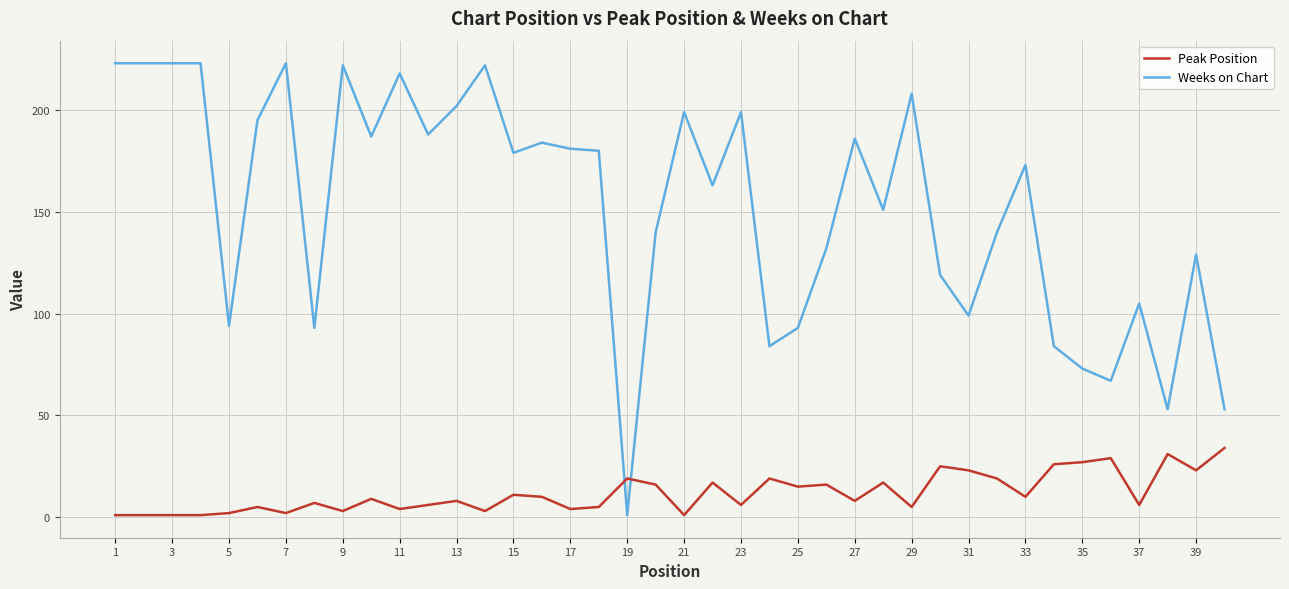

Rank the series by their maximum value, from lowest to highest.

Peak Position, Weeks on Chart